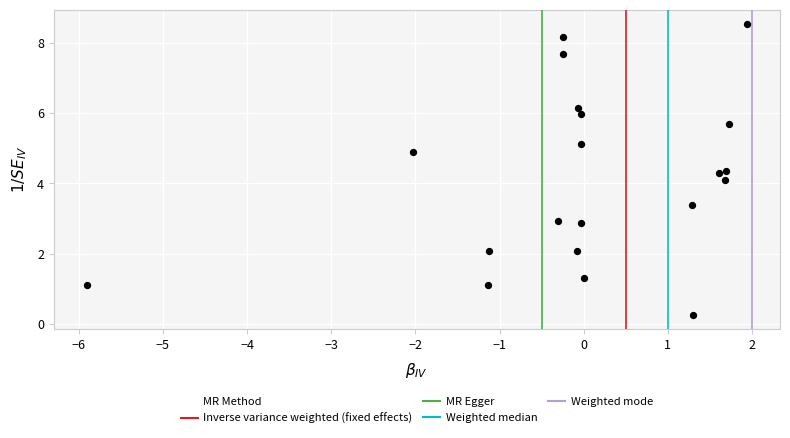

What Y value in the scatter plot is closest to 4?

4.1